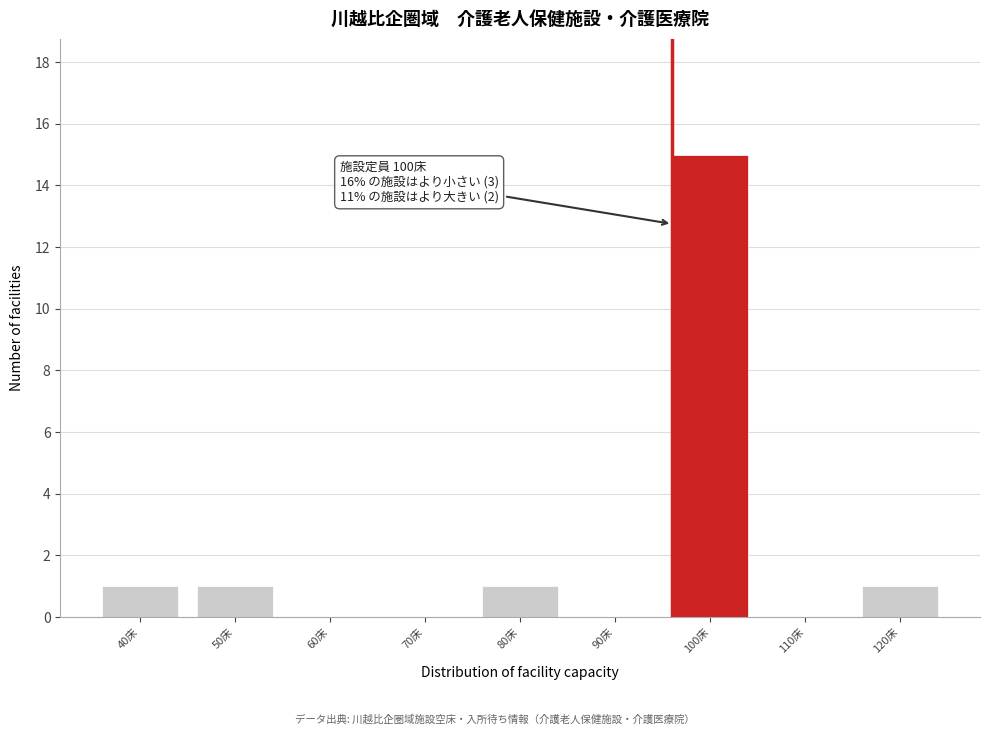

Reading left to right, what are all the values shown in this chart?

40床=1	50床=1	60床=0	70床=0	80床=1	90床=0	100床=15	110床=0	120床=1